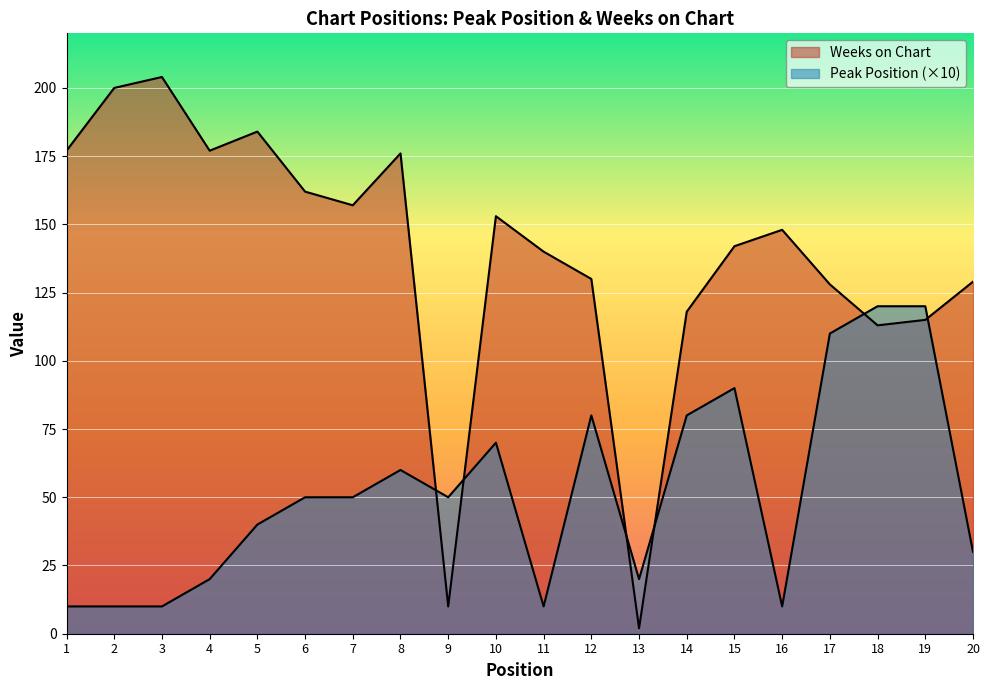

Between which two adjacent categories do Peak Position and Weeks on Chart first intersect?

8 and 9